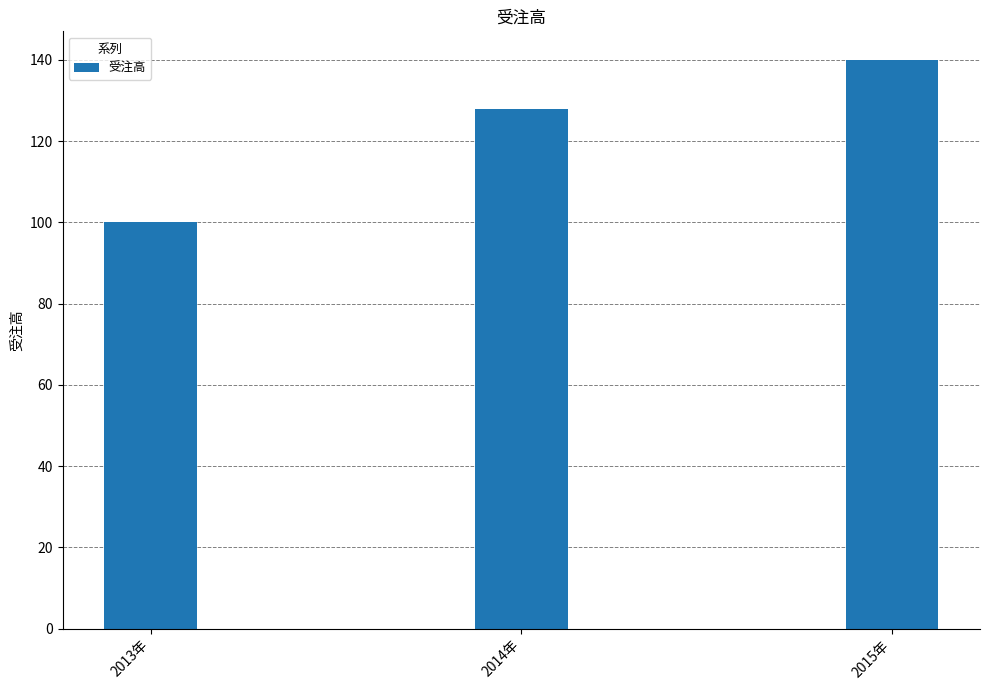

Does the chart contain any negative values?

No